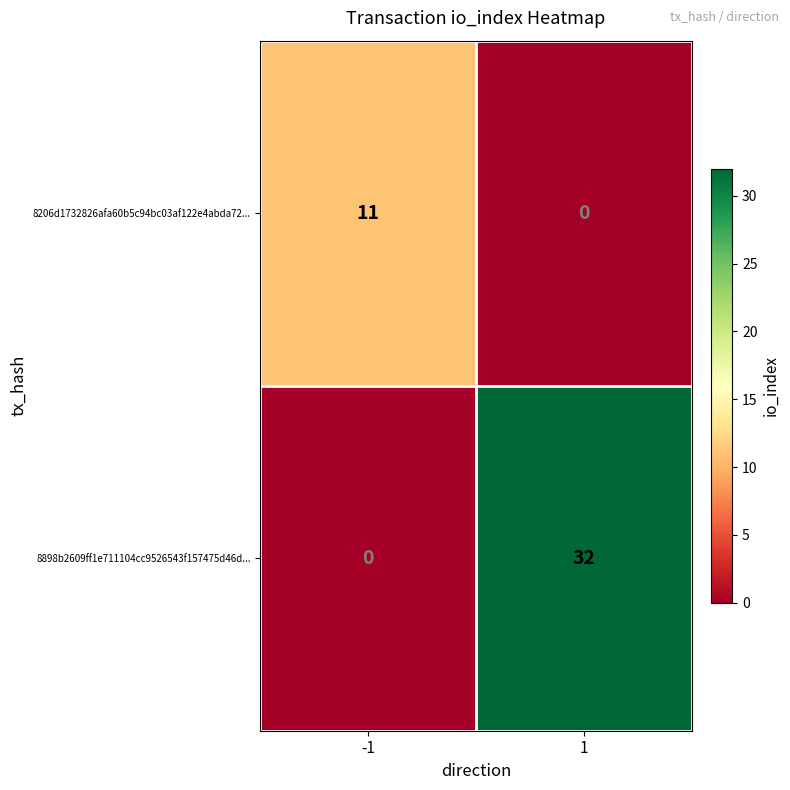

What is the sum of the 8206d1732826afa60b5c94bc03af122e4abda72... values at 1 and -1?

11